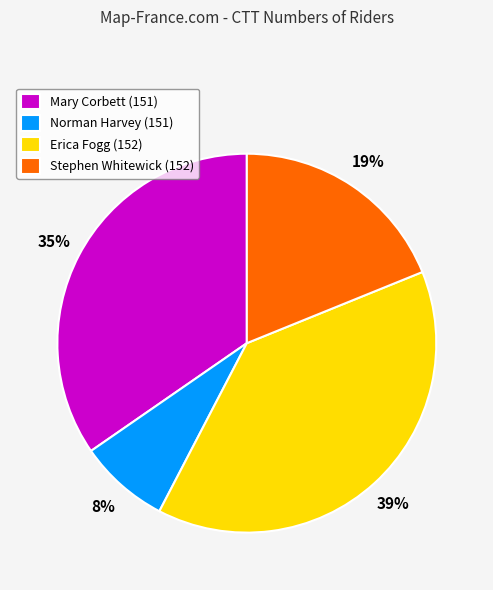

To the nearest percent, what is the average slice percentage?

25%